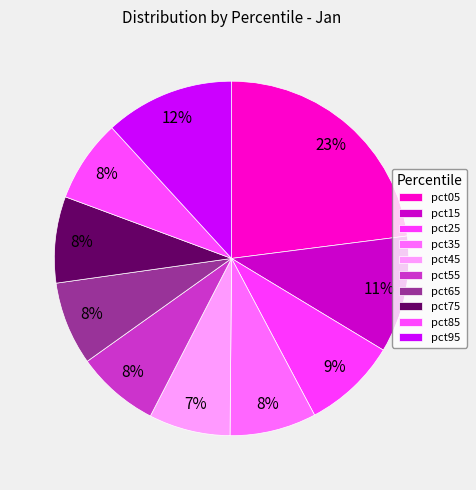

Which category has the smallest portion of the pie?

pct45